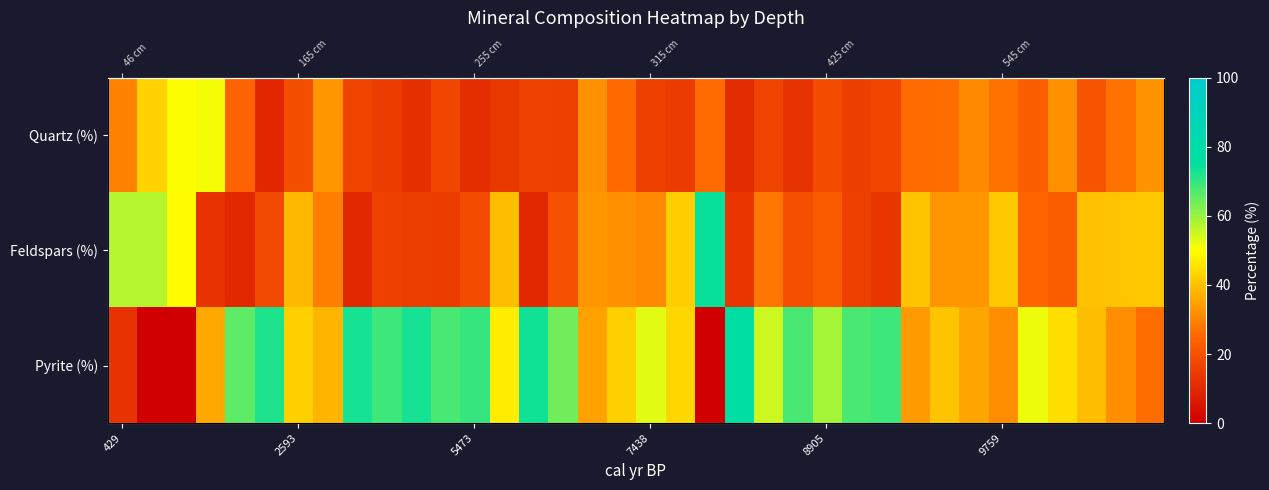

Which series has the largest total across all categories?

Pyrite (%)